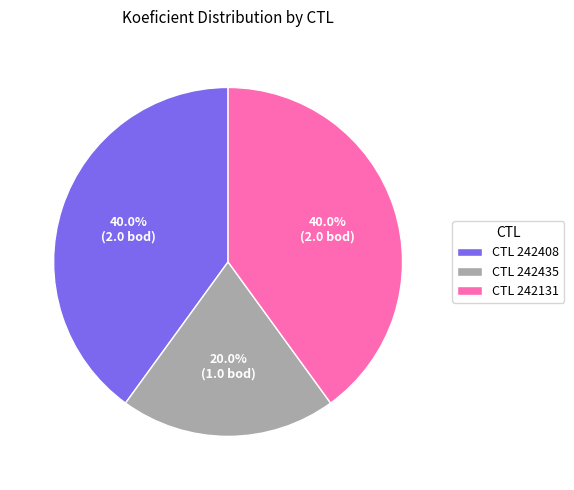

What portion of the pie excludes CTL 242131?

60.0%